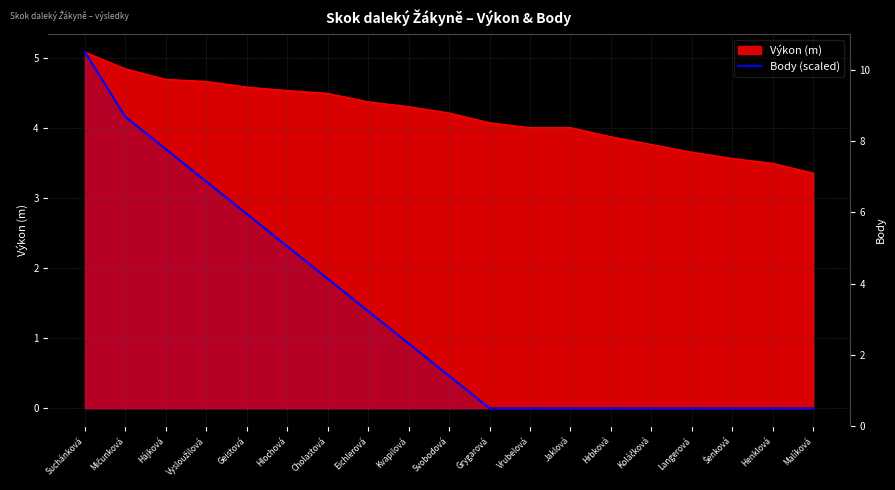

What position from the right is Geistová?

15